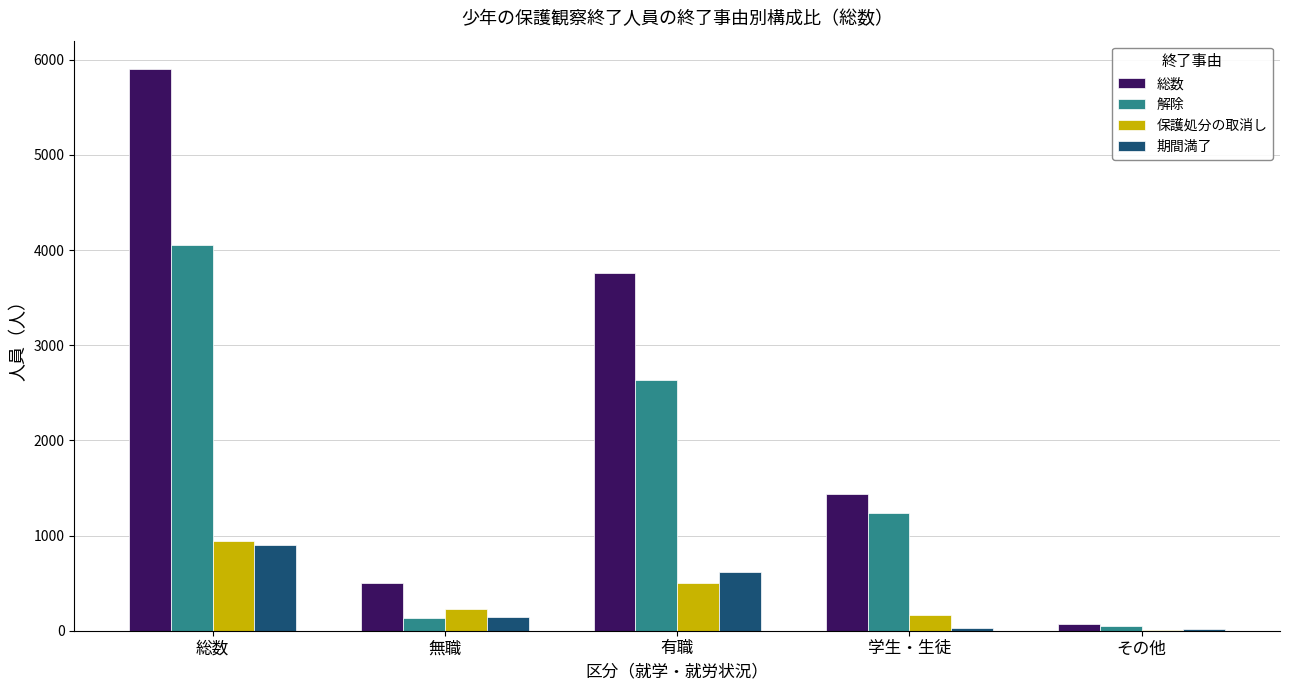

What is the difference between the 保護処分の取消し values at 有職 and 無職?

275